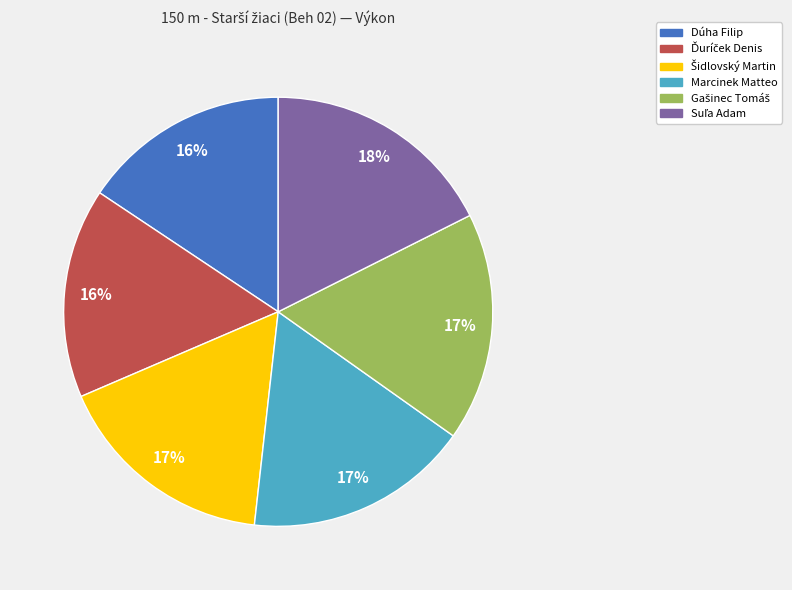

To the nearest percent, what is the average slice percentage?

17%